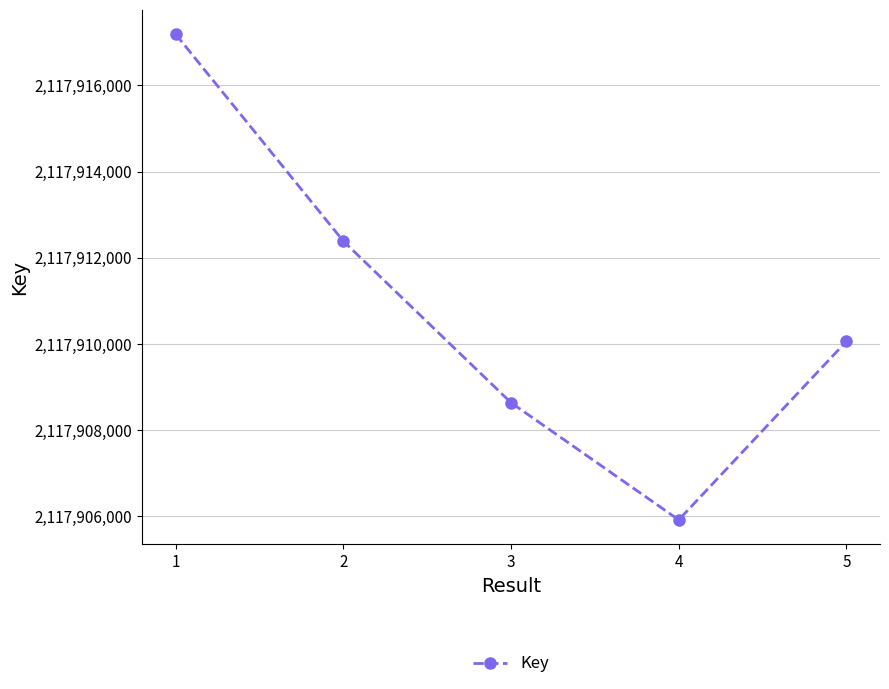

What is the average value?

2117910838